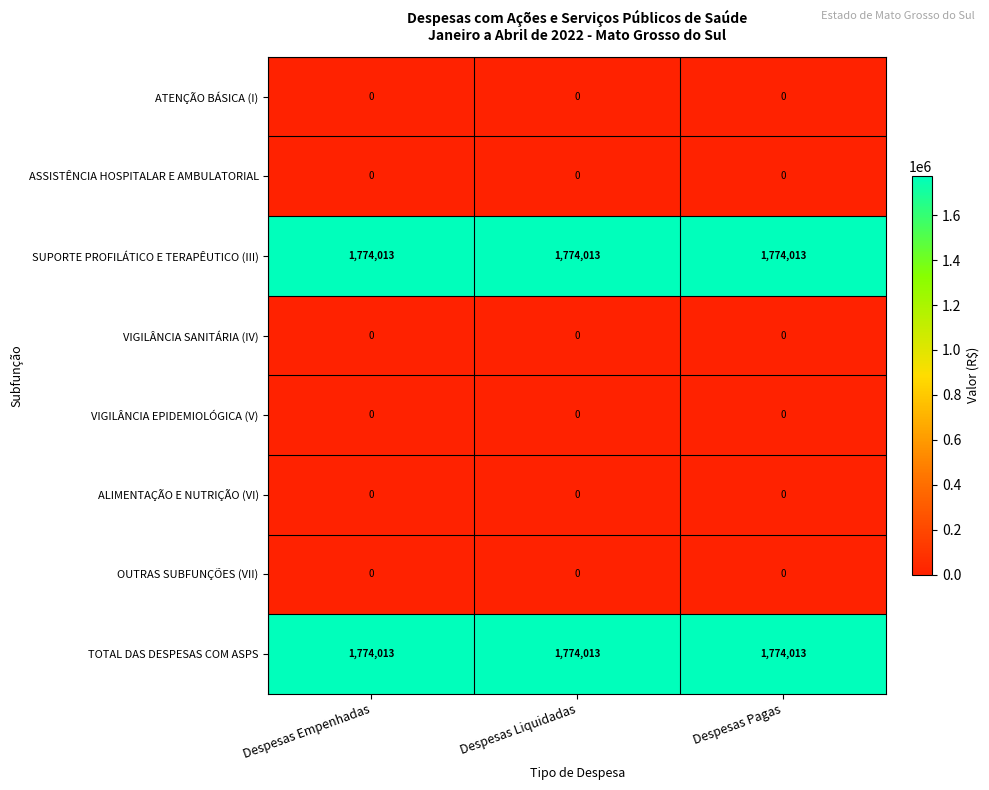

What is the difference between the highest and lowest values at Despesas Liquidadas?

1774013